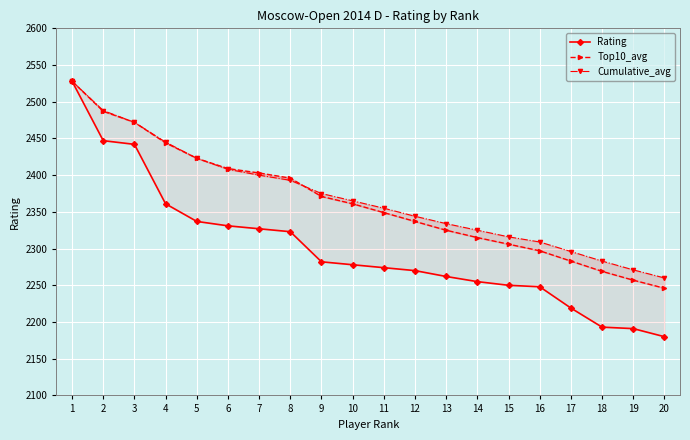

True or false: Cumulative_avg and Rating cross at least once.

False